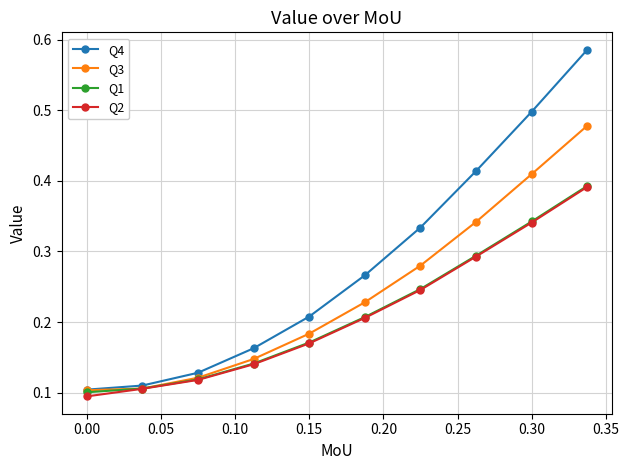

True or false: Q3 has more than 0 points higher than both neighbors.

False